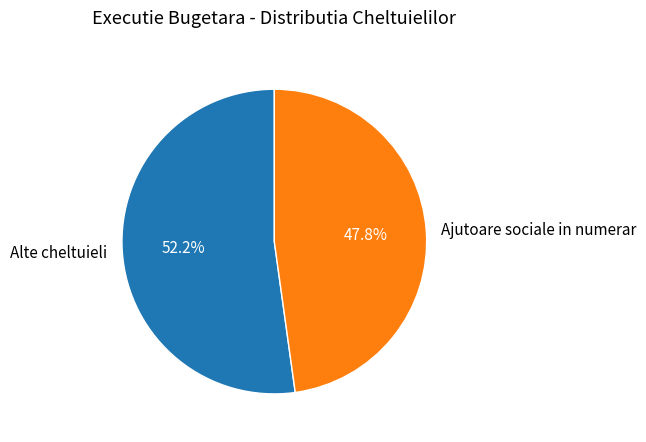

Does Ajutoare sociale in numerar represent more than half of the total?

No